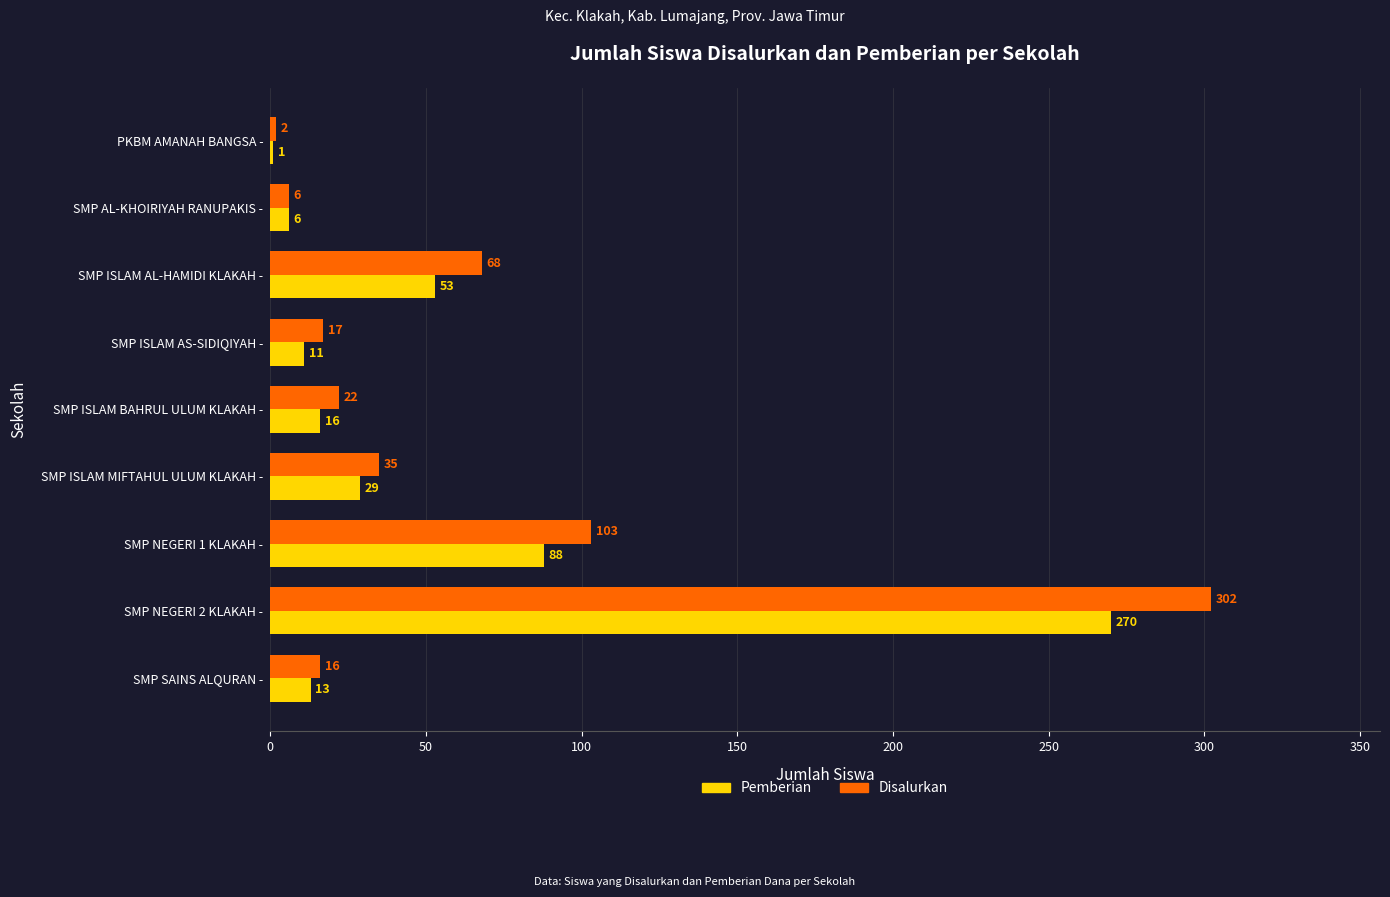

At which category is the sum across all series the highest?

SMP NEGERI 2 KLAKAH -